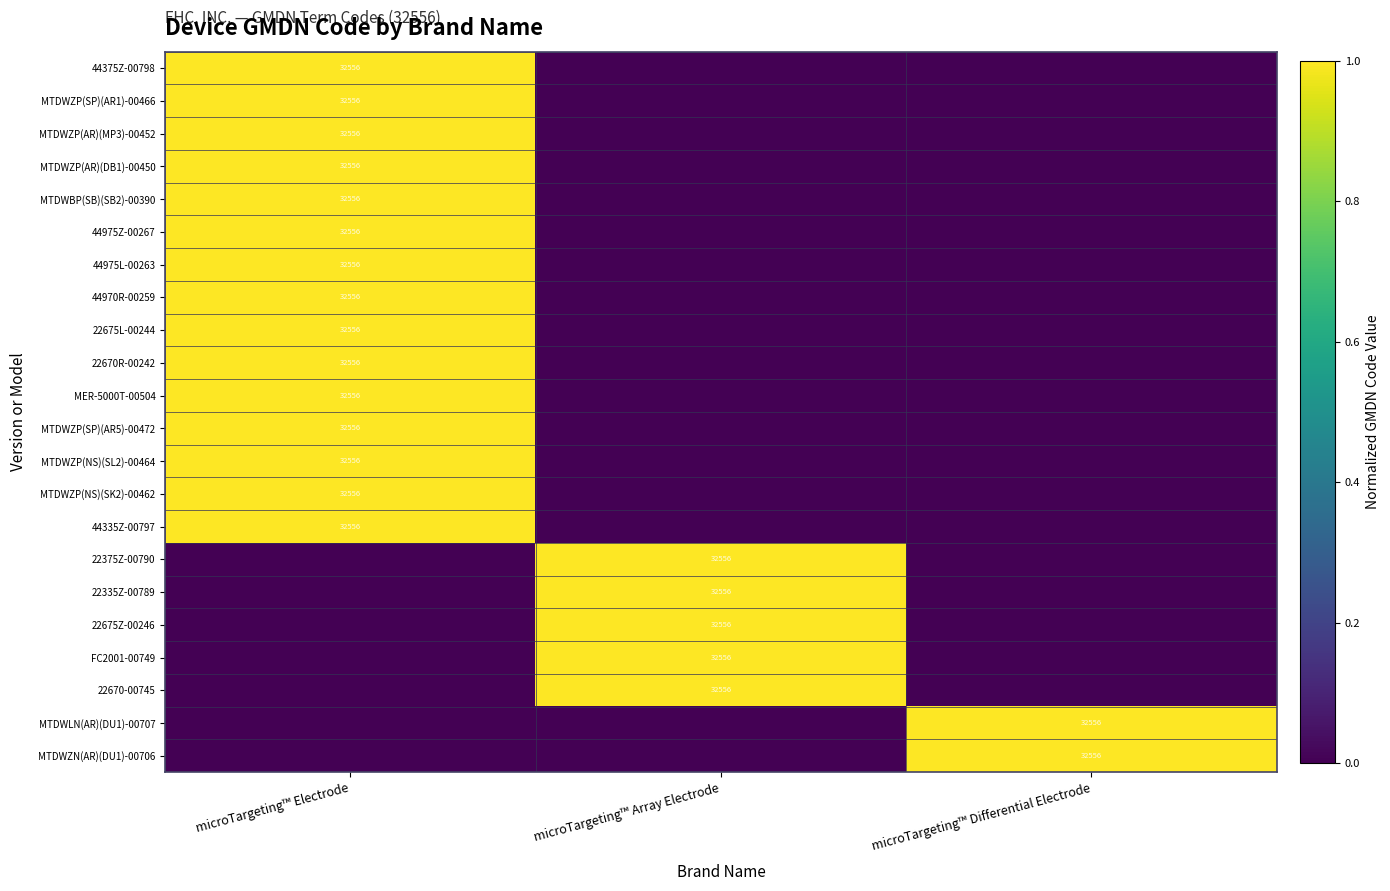

The MTDWZP(AR)(MP3)-00452 series shows 44641 at microTargeting™ Electrode. True or false?

False